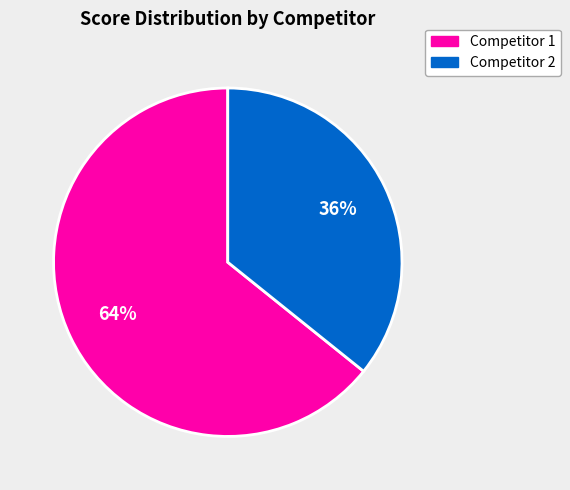

To the nearest percent, what is the difference between the largest and smallest slice percentages?

28%